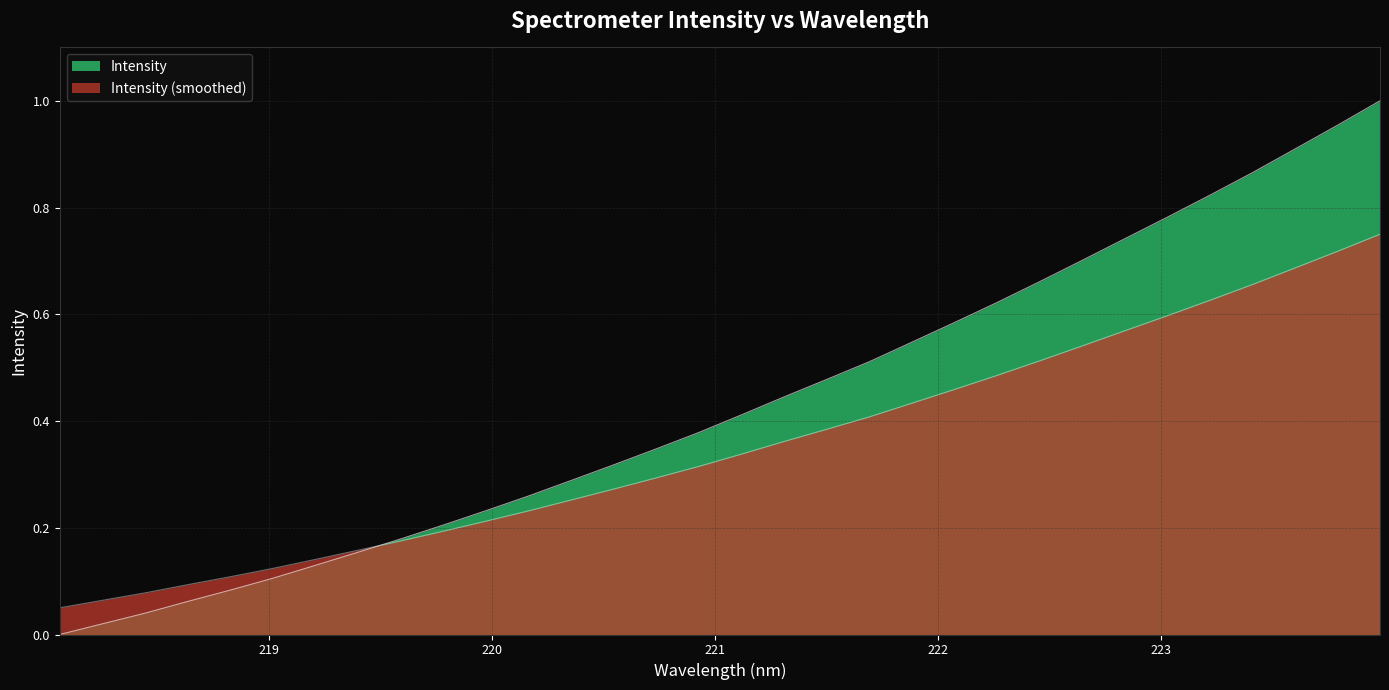

Is it true that the value at 220.1623 is 0.4?

False